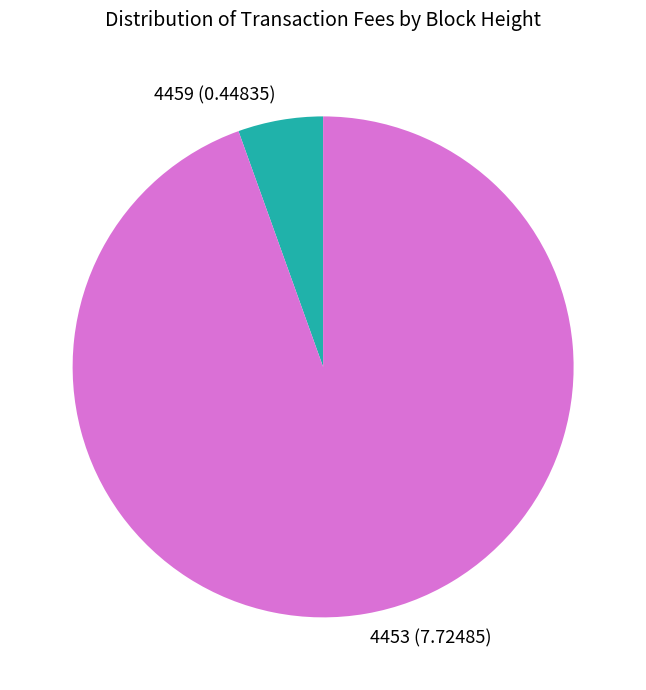

Rank the categories by value from highest to lowest.

4453, 4459